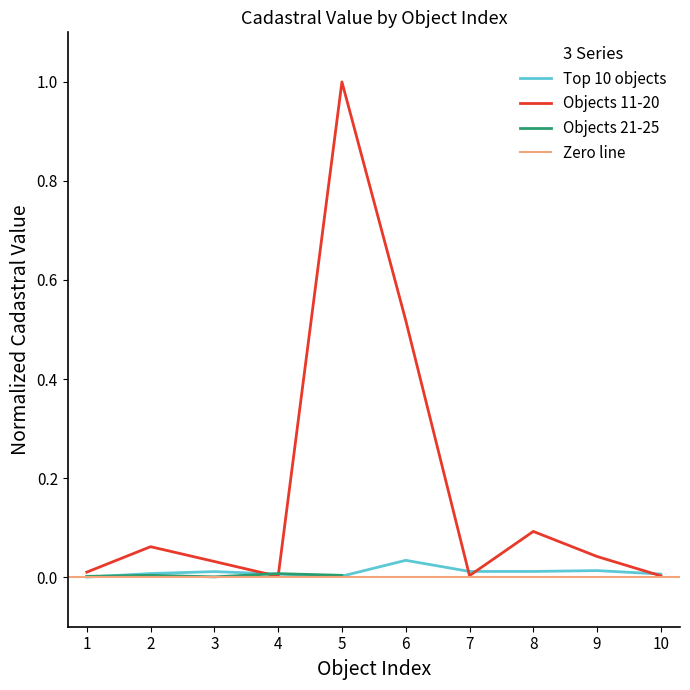

True or false: Top 10 objects has a value of 0.0 at 3.

True